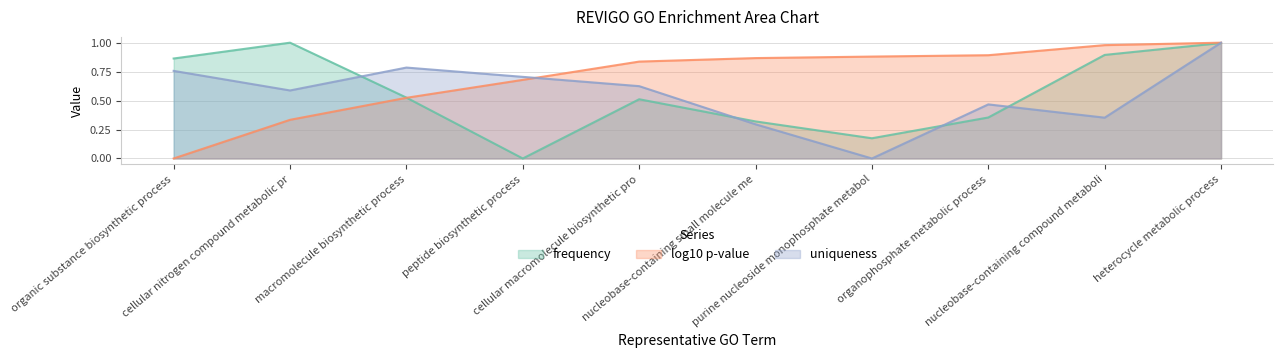

After their last crossing, which series has the higher values: frequency or uniqueness?

uniqueness